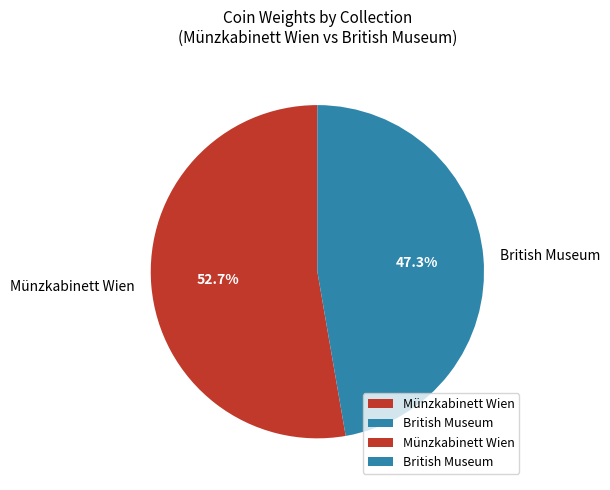

Which slice is the smallest?

British Museum